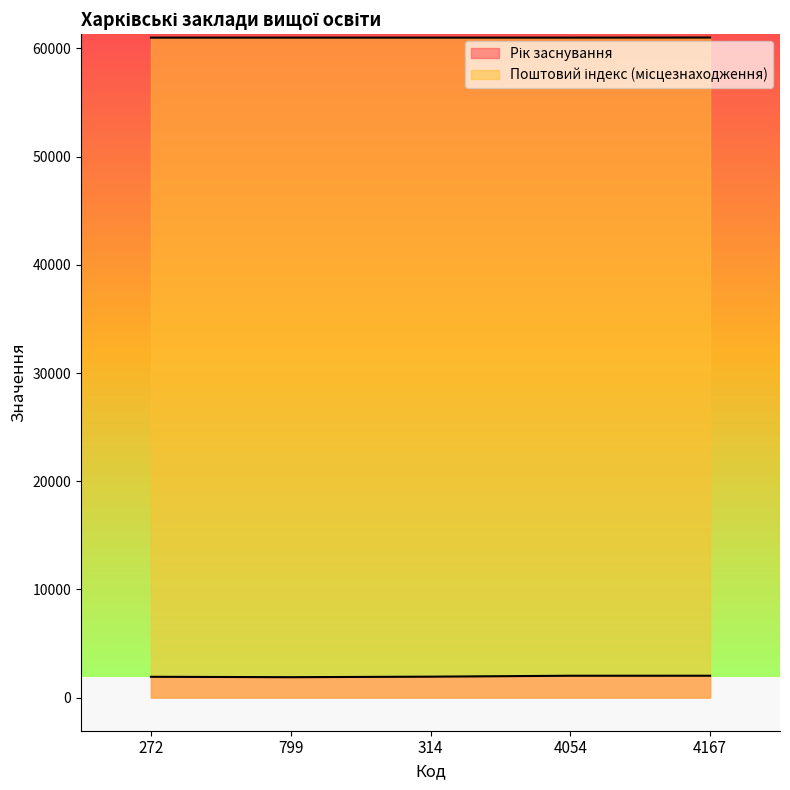

Rank the categories by Рік заснування value from highest to lowest.

4167, 4054, 314, 272, 799